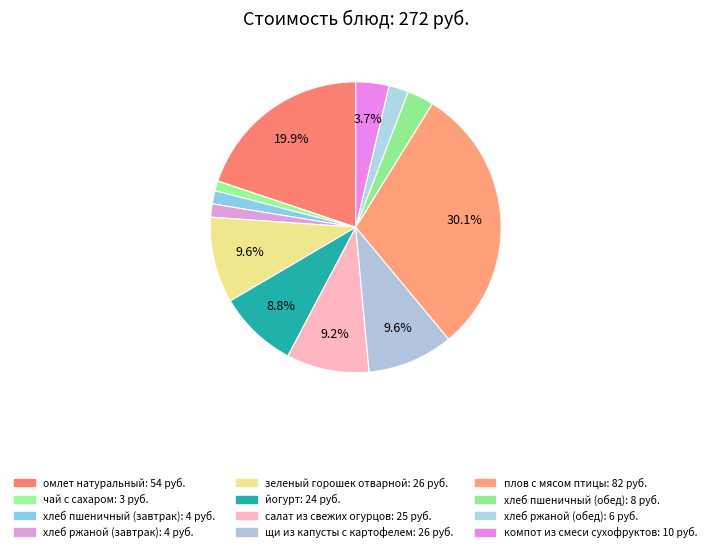

Rank the categories by value from lowest to highest.

чай с сахаром, хлеб пшеничный (завтрак), хлеб ржаной (завтрак), хлеб ржаной (обед), хлеб пшеничный (обед), компот из смеси сухофруктов, йогурт, салат из свежих огурцов, зеленый горошек отварной, щи из капусты с картофелем, омлет натуральный, плов с мясом птицы